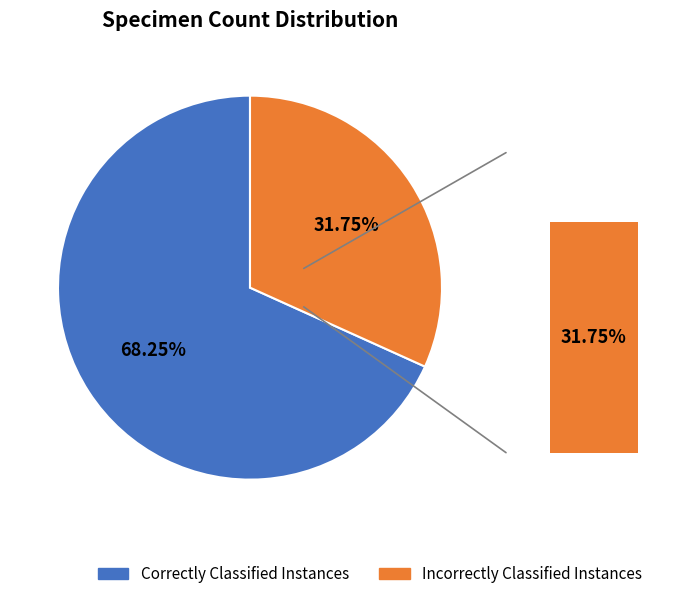

Does 4bb144f4 represent more than half of the total?

No